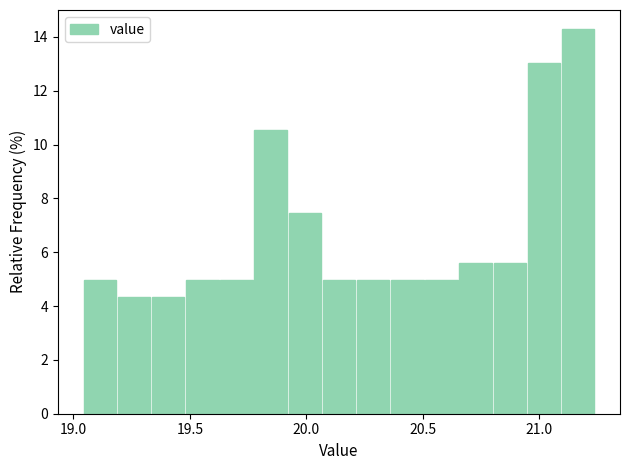

Around what value on the x-axis is the tallest bar? Give the approximate position of its centre, as read against the axis.

21.15